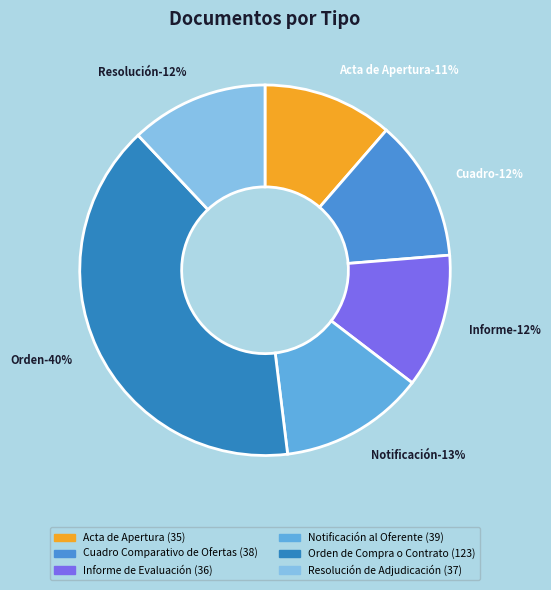

Does any single category account for the majority?

No